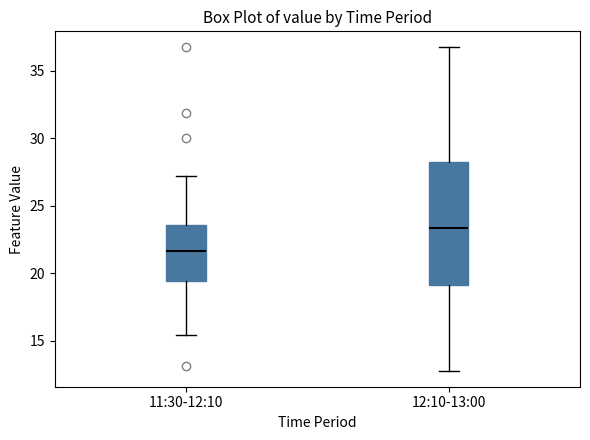

Which box is the tallest, from its lower edge to its upper edge?

12:10-13:00